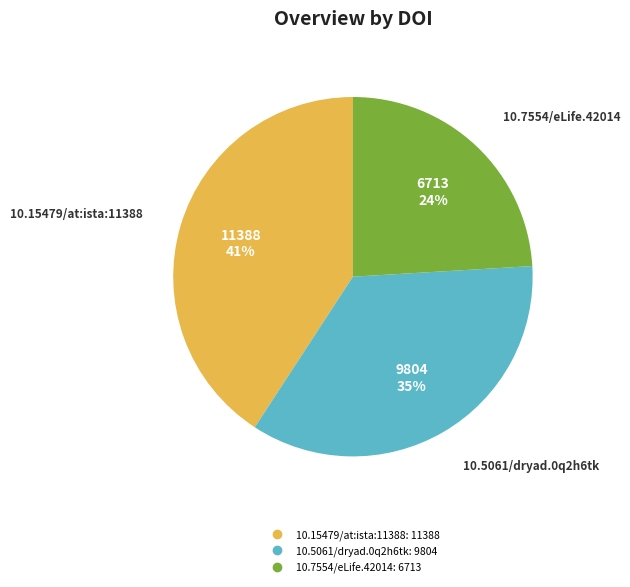

What percentage is the 10.15479/at:ista:11388 slice, to the nearest percent?

41%